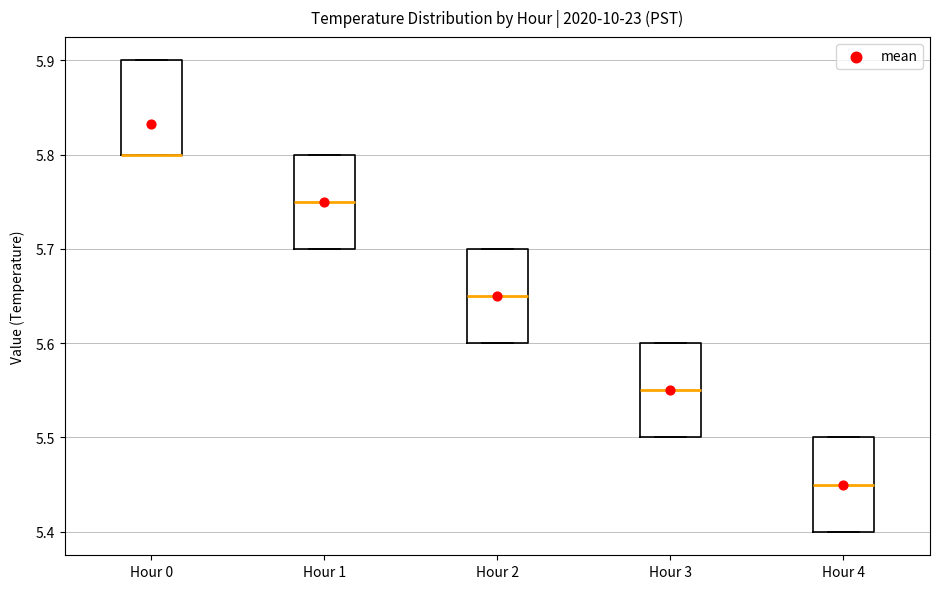

Reading left to right, transcribe this box plot: for each box, give where its median line is, the range the box spans, and where its two whiskers end, as read against the y-axis. The values are not printed on the chart, so give them approximately, as read against the axis.

Hour 0: median 5.80 (drawn on the box's lower edge), box 5.80 to 5.90, whiskers 5.80 to 5.90
Hour 1: median 5.75, box 5.70 to 5.80, whiskers 5.70 to 5.80
Hour 2: median 5.65, box 5.60 to 5.70, whiskers 5.60 to 5.70
Hour 3: median 5.55, box 5.50 to 5.60, whiskers 5.50 to 5.60
Hour 4: median 5.45, box 5.40 to 5.50, whiskers 5.40 to 5.50